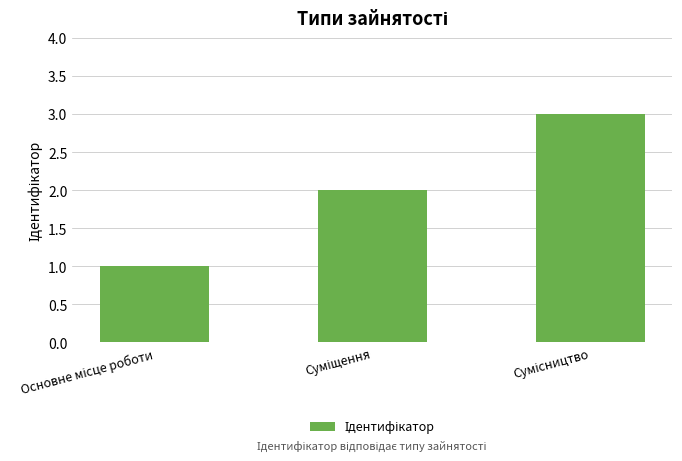

What is the difference between the maximum and minimum values?

2